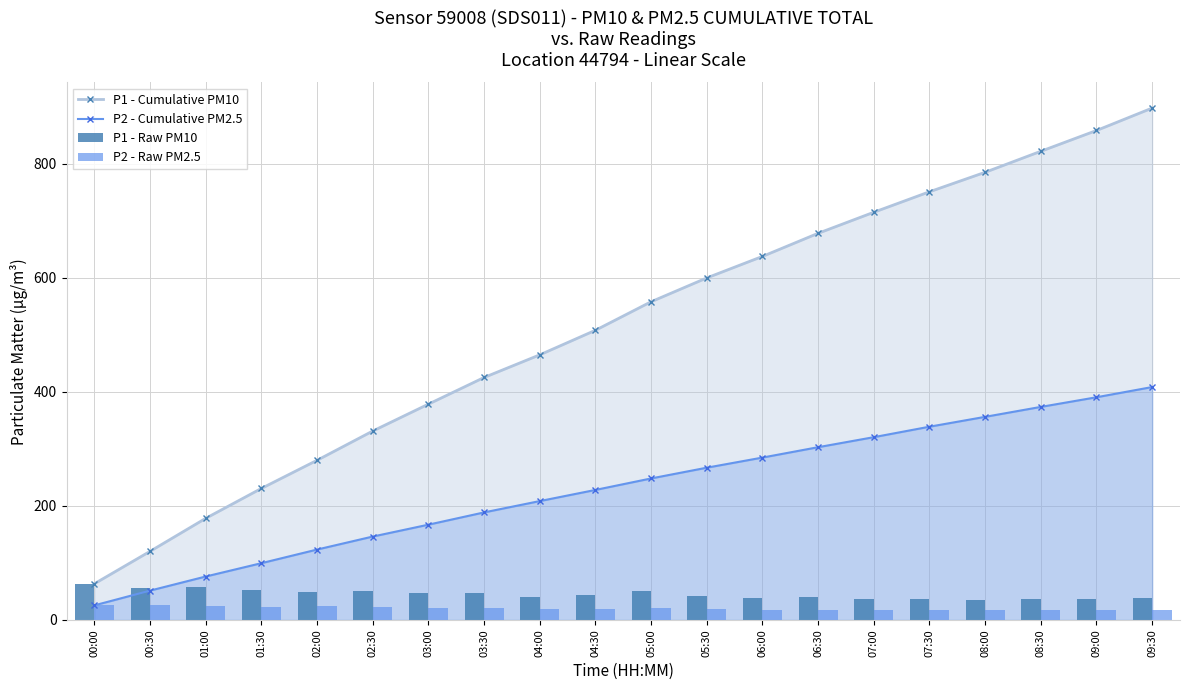

What is the label of the 8th bar from the left?

03:30